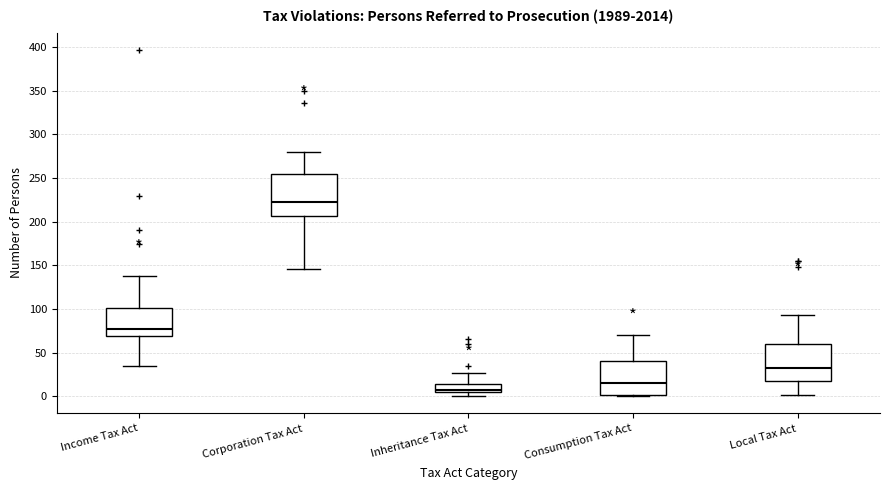

Which box's median line is the highest?

Corporation Tax Act